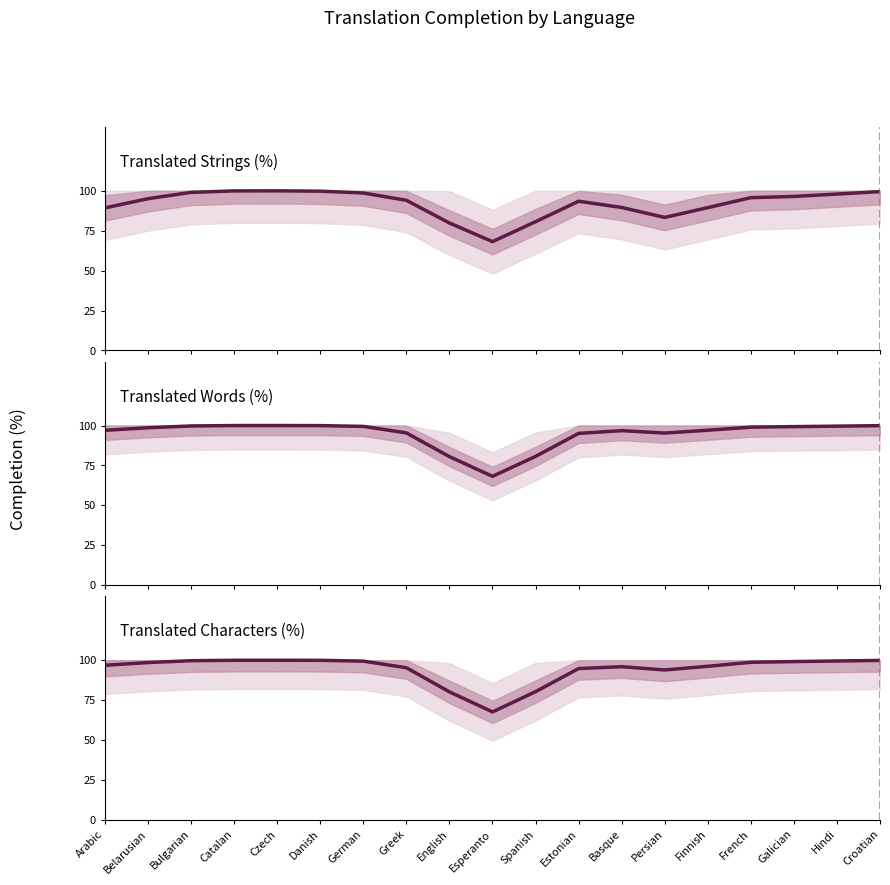

At which label is translated_percent closest to 84?

Persian